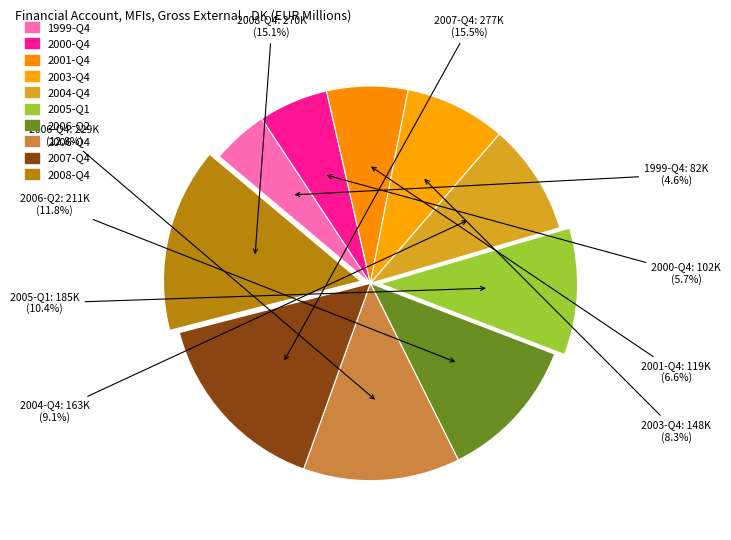

What is the smallest slice in the pie chart?

1999-Q4